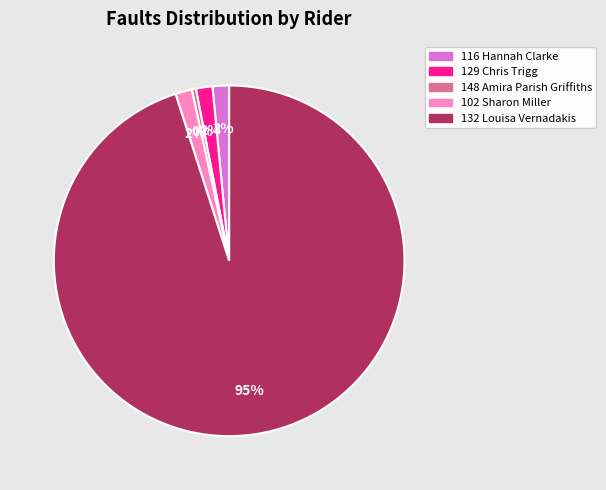

Is there any slice that represents more than half of the pie?

Yes